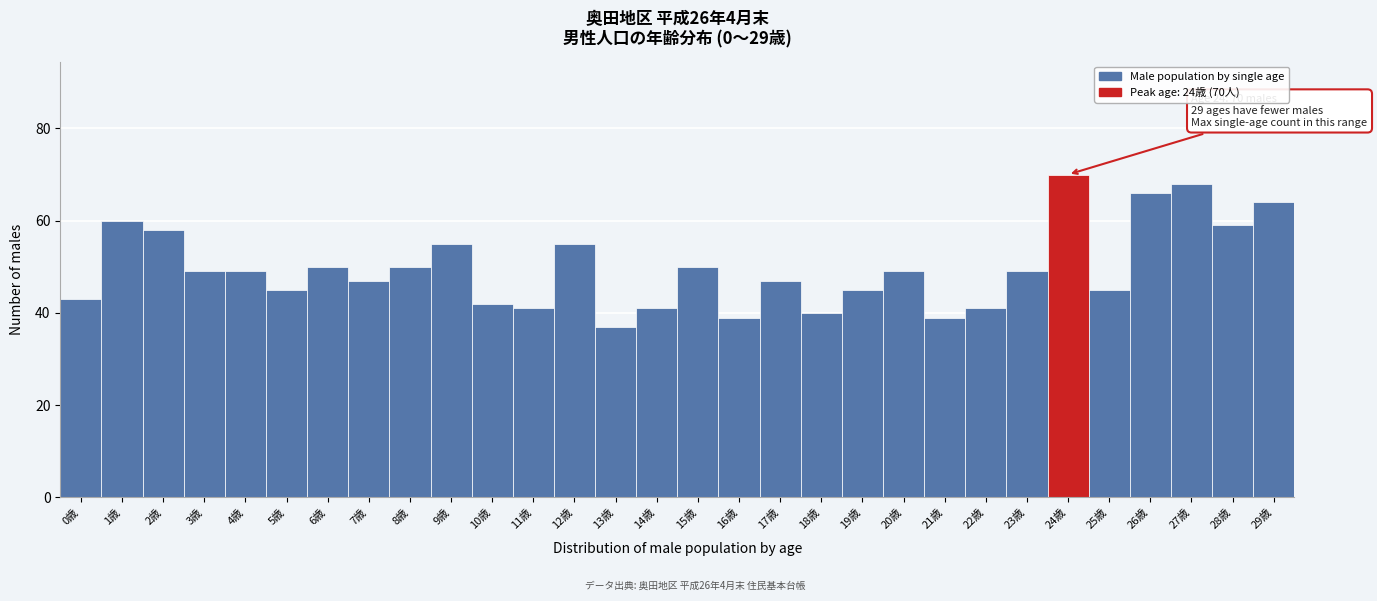

Over which range of the x-axis is the bar tallest?

23.5 to 24.5